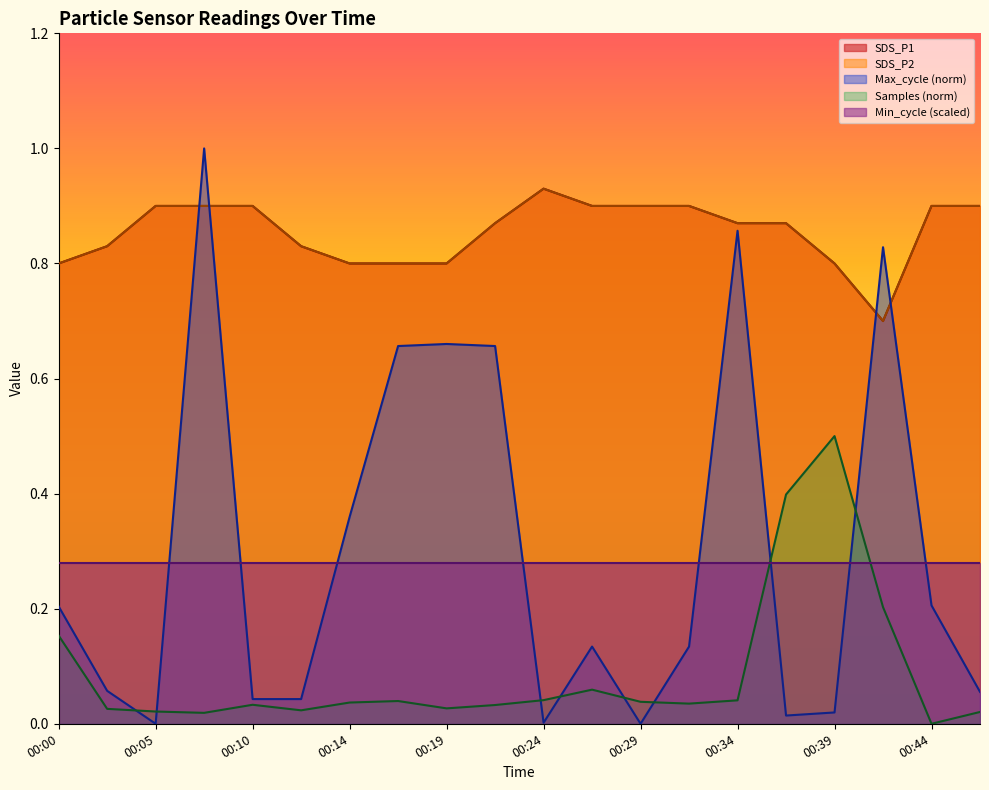

What is the maximum value for SDS_P2?

0.9